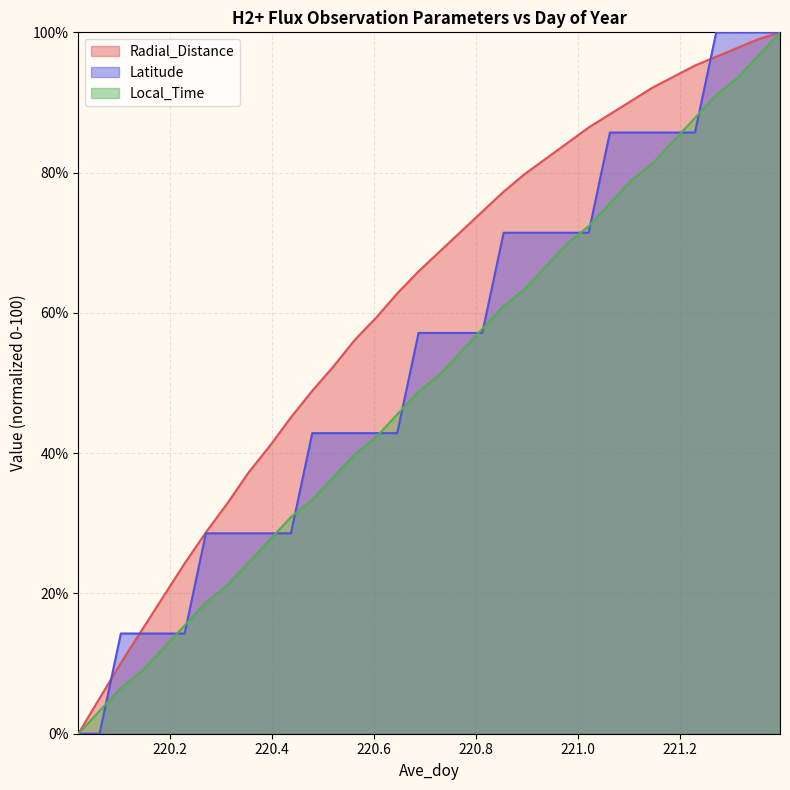

Where do Local_Time and Latitude first cross each other?

220.0625 and 220.1042